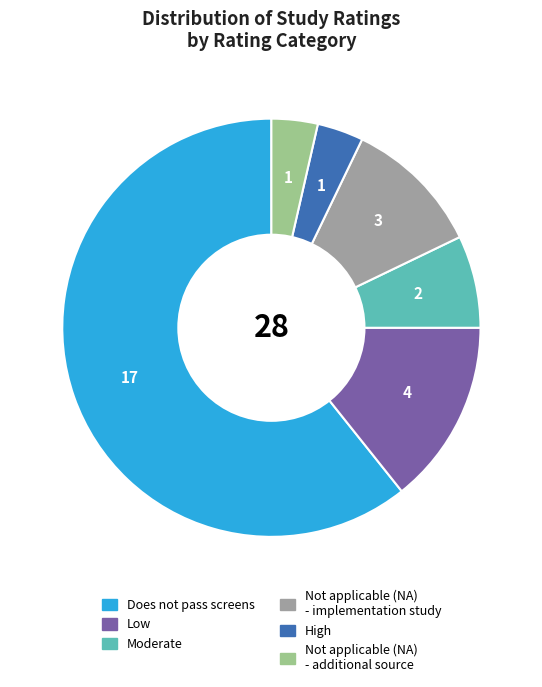

Is there a majority slice in this chart?

Yes